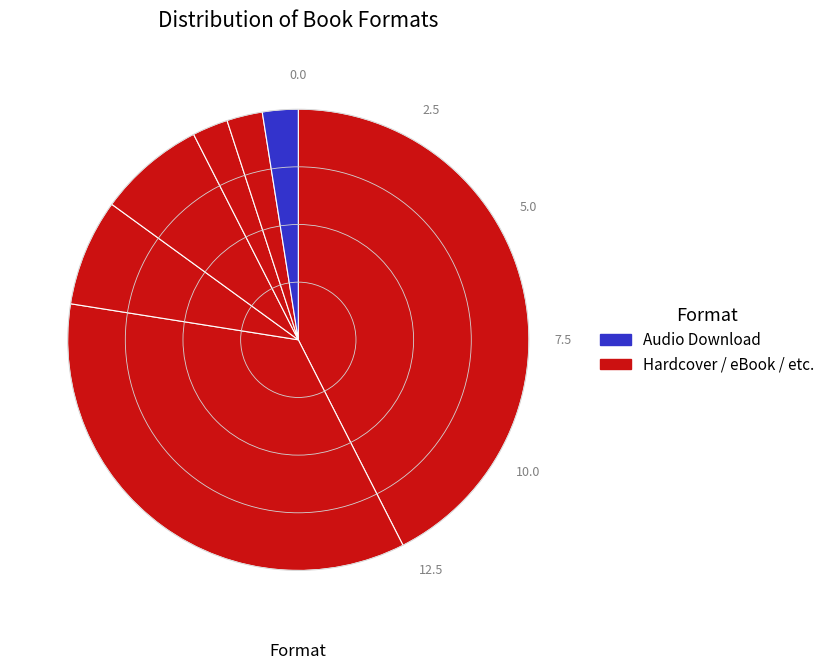

Is there a majority slice in this chart?

No